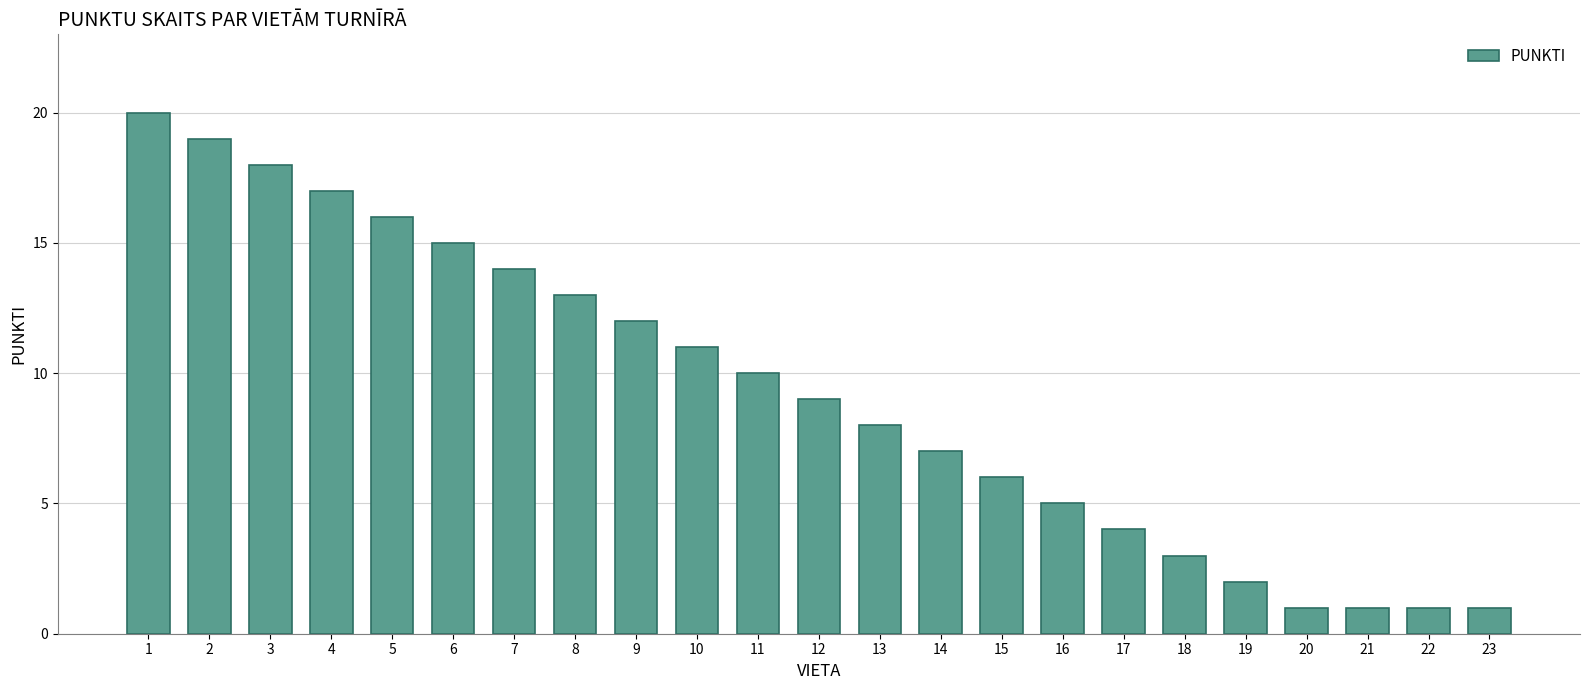

What is the value of the 14th bar from the left?

7